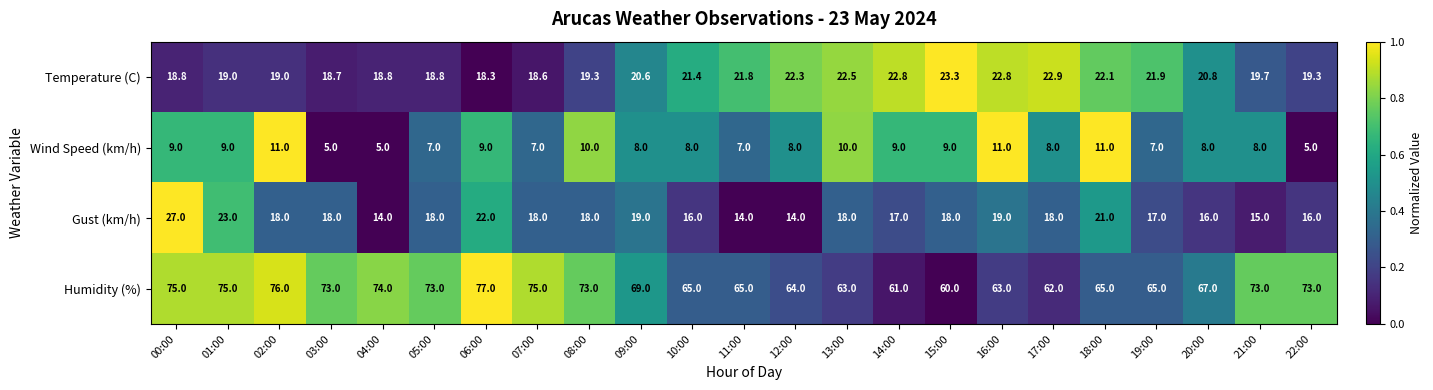

Count the number of data series in this chart.

4